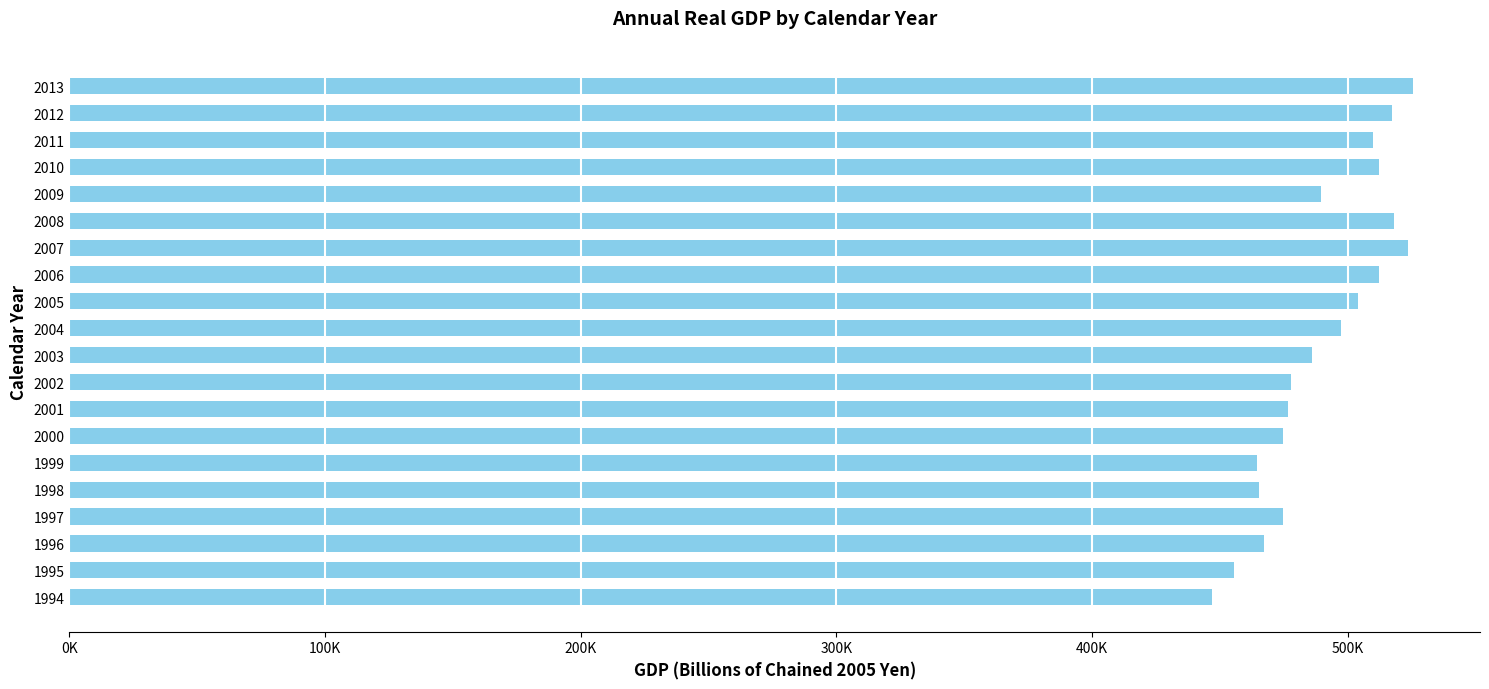

Are the bars horizontal?

Yes